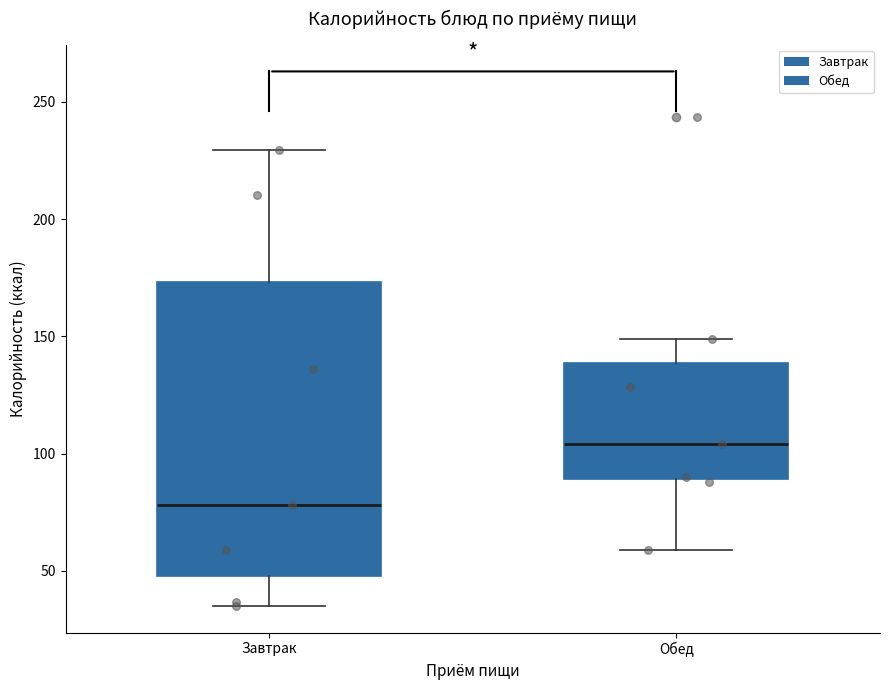

Reading left to right, transcribe this box plot: for each box, give where its median line is, the range the box spans, and where its two whiskers end, as read against the y-axis. The values are not printed on the chart, so give them approximately, as read against the axis.

Завтрак: median 80, box 50 to 175, whiskers 35 to 230
Обед: median 105, box 90 to 140, whiskers 60 to 150